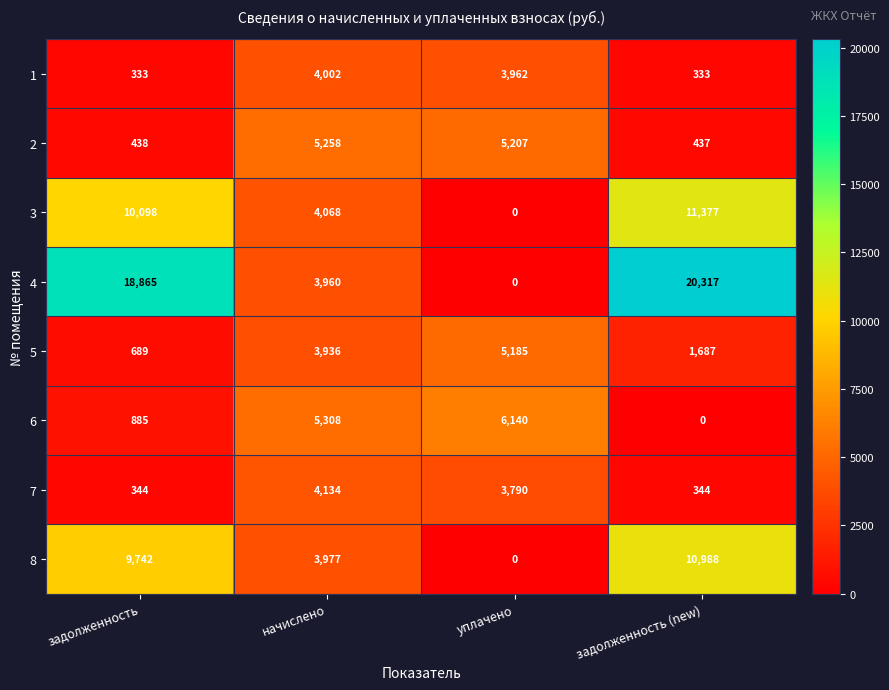

At which category is the sum across all series the highest?

задолженность (new)